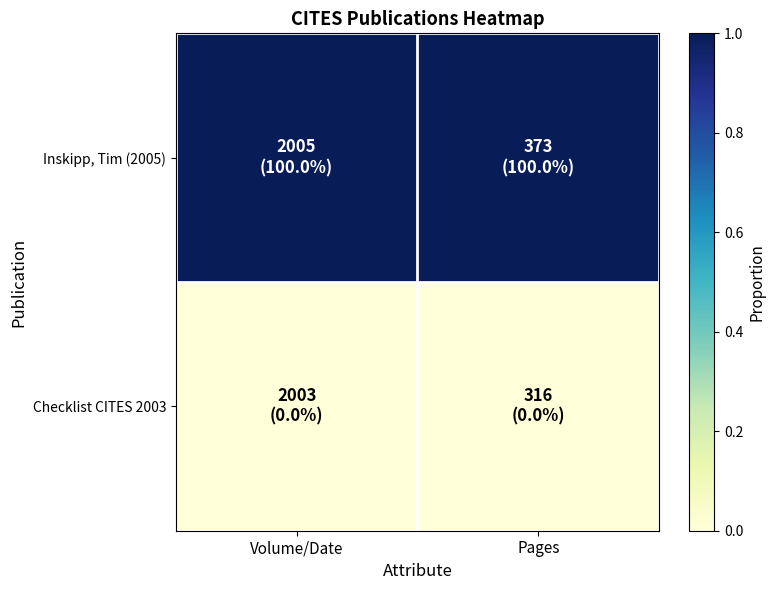

Which has a higher value, Pages or Volume/Date?

Pages